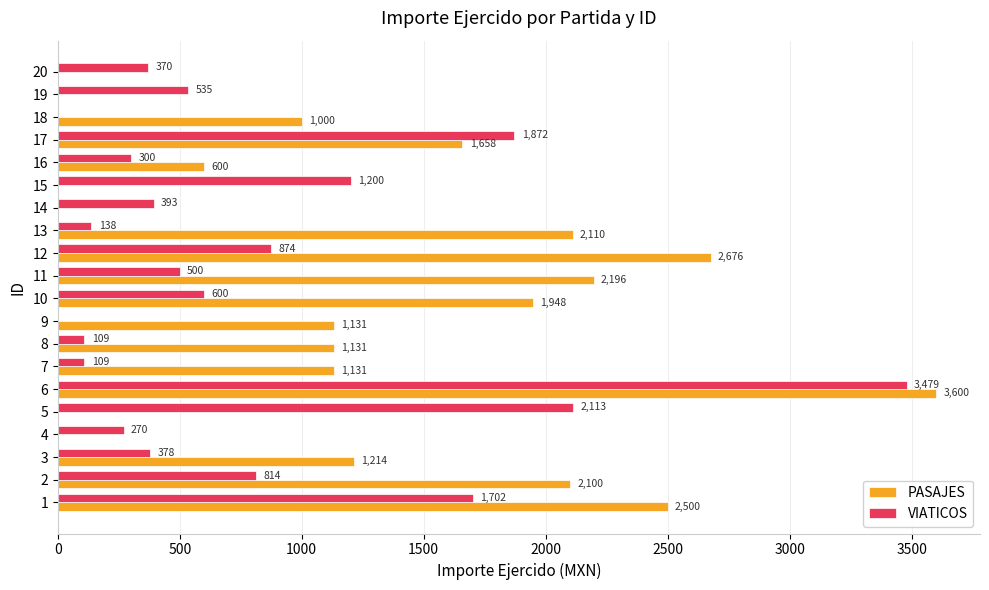

What are all the series names shown in the legend?

PASAJES, VIATICOS